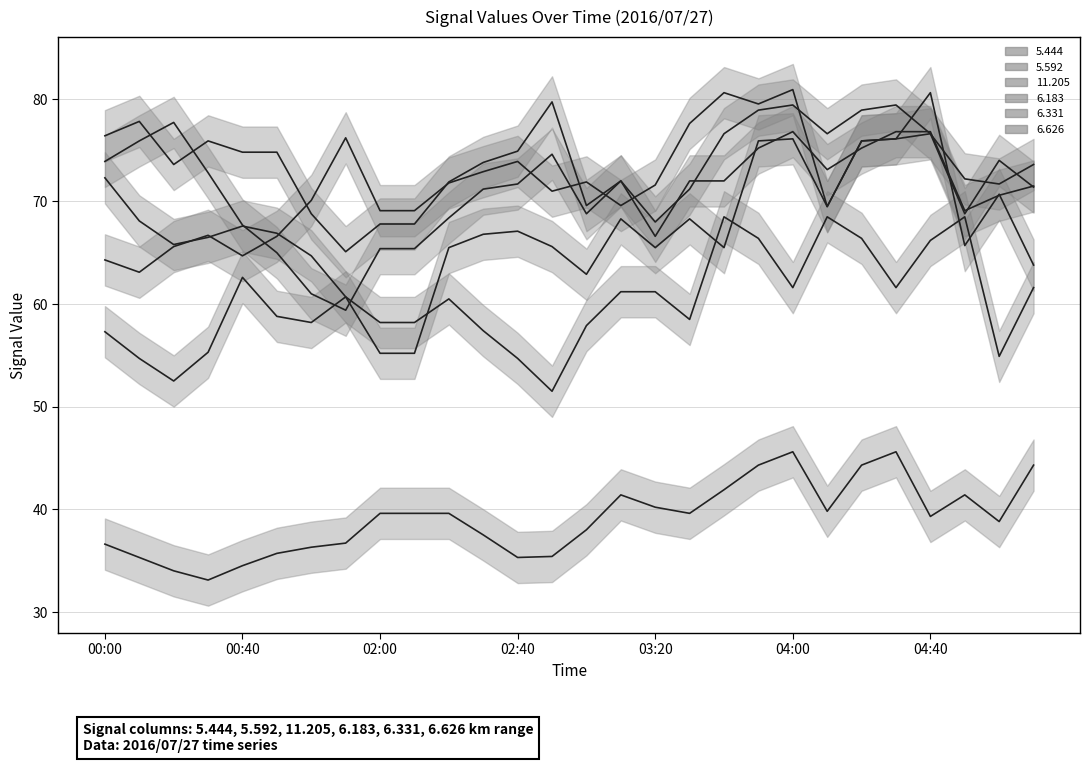

List the series in order of their peak value, highest first.

  5.444,   6.331,   6.183,   5.592,   6.626,  11.205